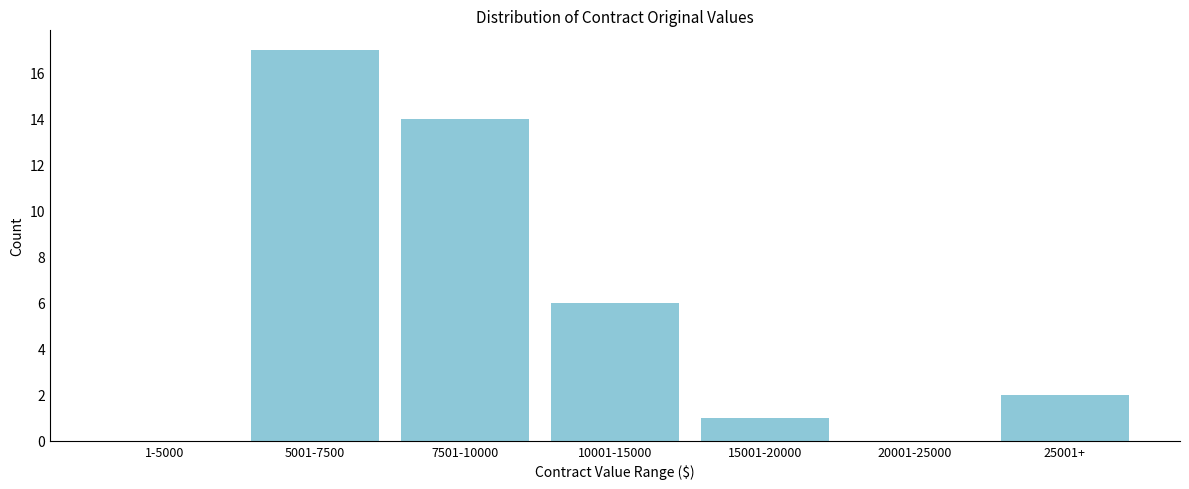

Reading left to right, list all the values displayed in this chart.

1-5000=0	5001-7500=17	7501-10000=14	10001-15000=6	15001-20000=1	20001-25000=0	25001+=2